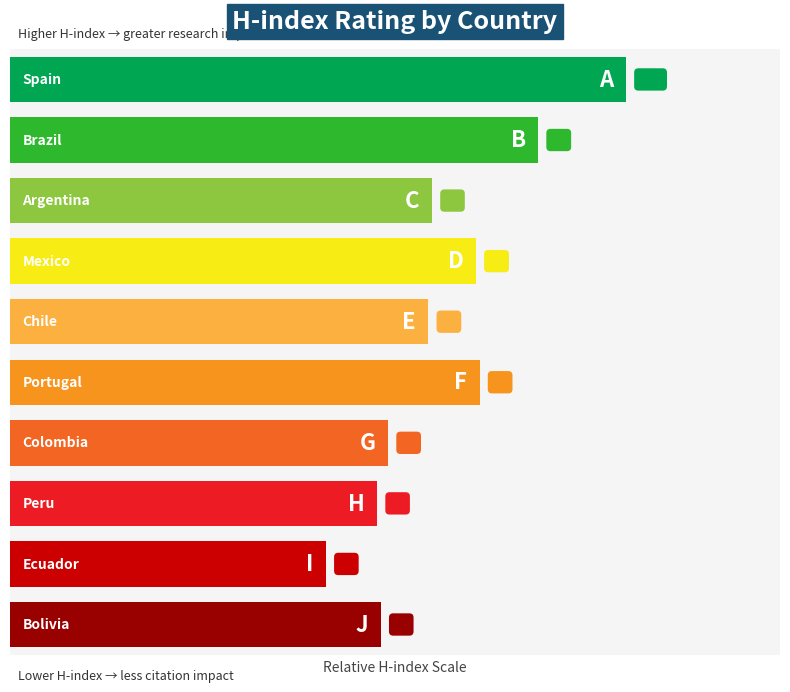

What is the maximum value shown in the chart?

101